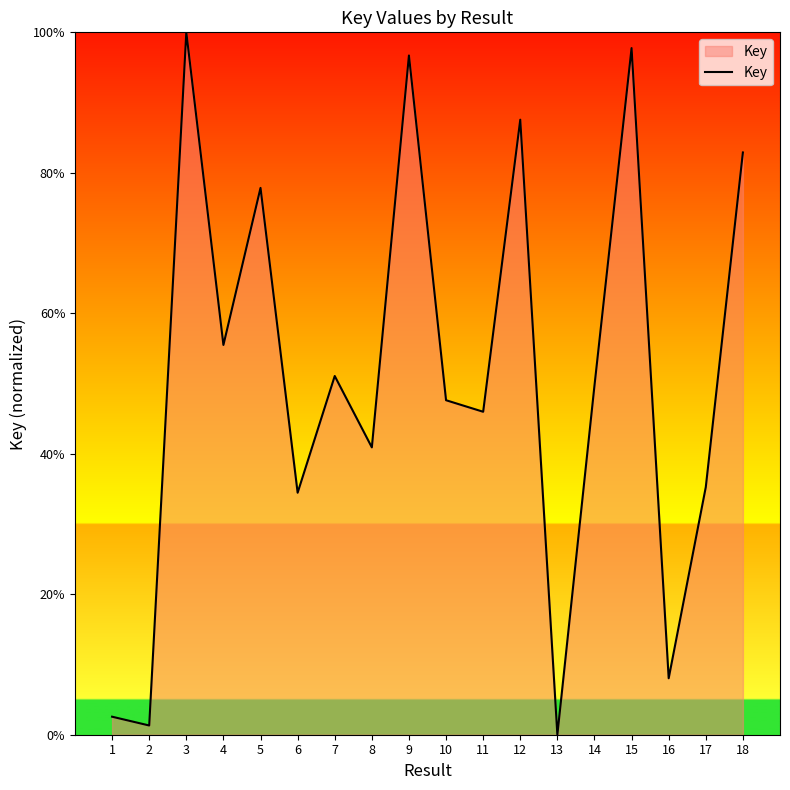

What value does the data have at 2?

1.3